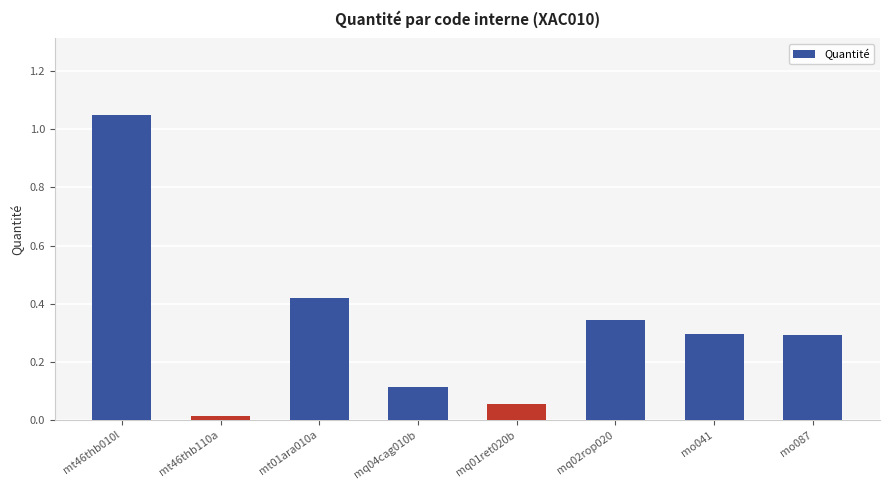

The value at mq02rop020 is 0.3. True or false?

True